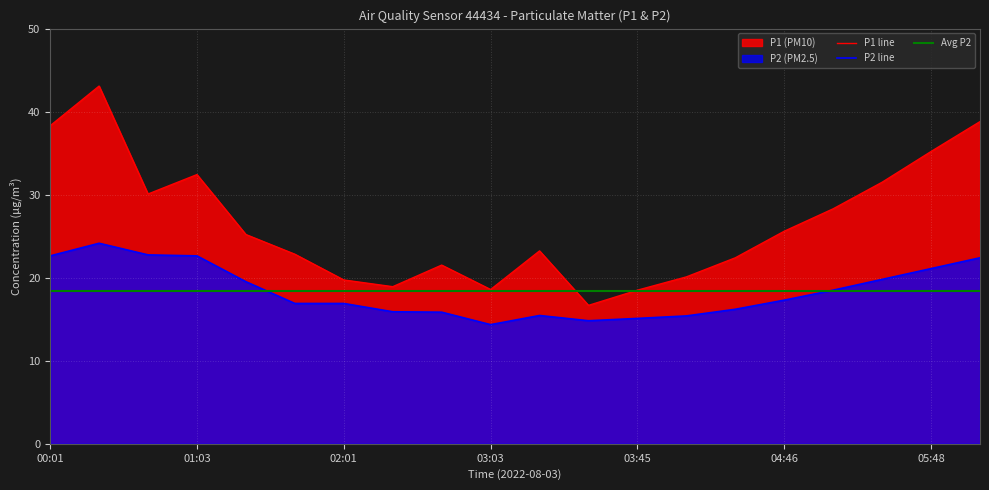

Is the value of P2 at 03:18 greater than the value of P1 at 05:48?

No